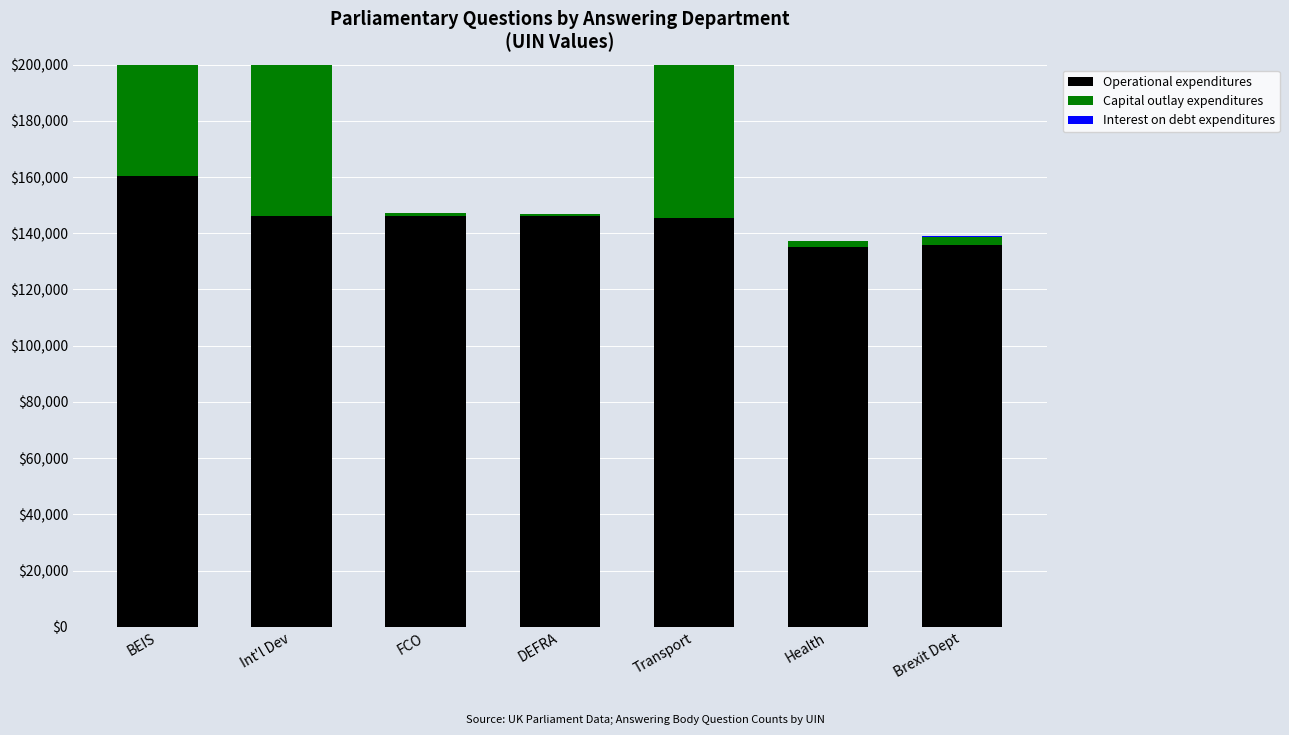

Count the number of categories in the chart.

7